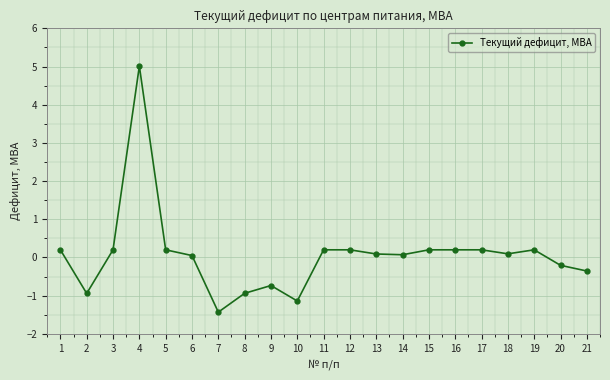

How many lines are shown in the chart?

1